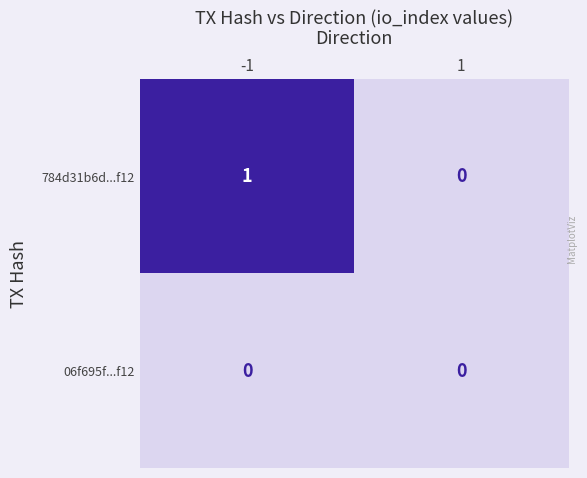

True or false: 06f695f...f12 has a value of 0 at 1.

True